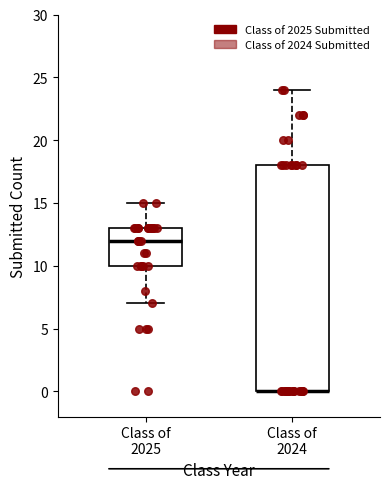

Reading left to right, read every box against the y-axis: the position of its median line, the range the box covers, and the ends of its whiskers. The values are not printed on the chart, so give them approximately, as read against the axis.

Class of 2025: median 12, box 10 to 13, whiskers 7 to 15
Class of 2024: median 0 (drawn on the box's lower edge), box 0 to 18, whiskers 0 to 24